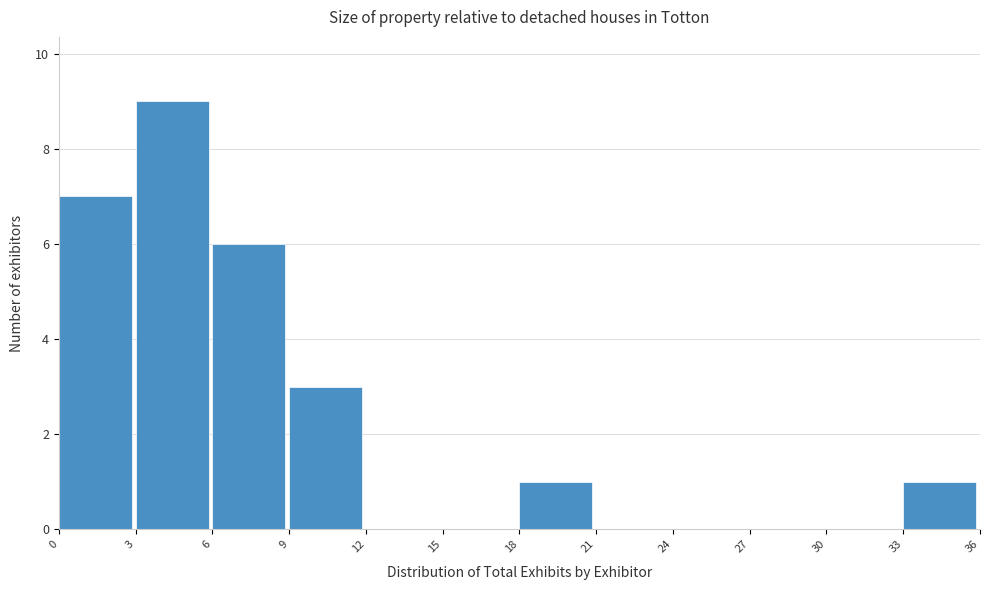

Which range on the x-axis has the tallest bar?

3 to 6